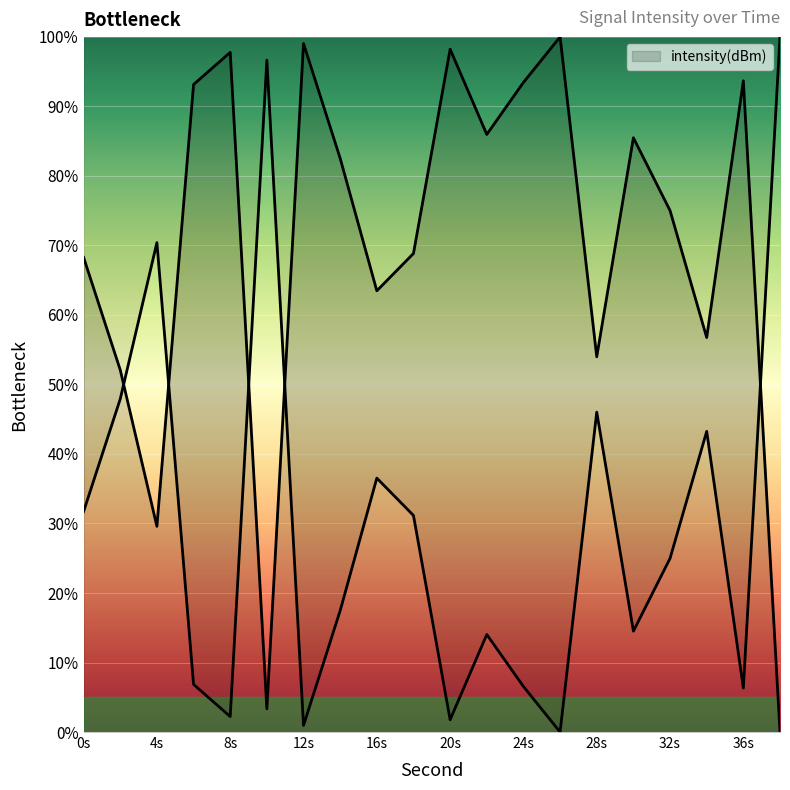

How many values are below 82?

10